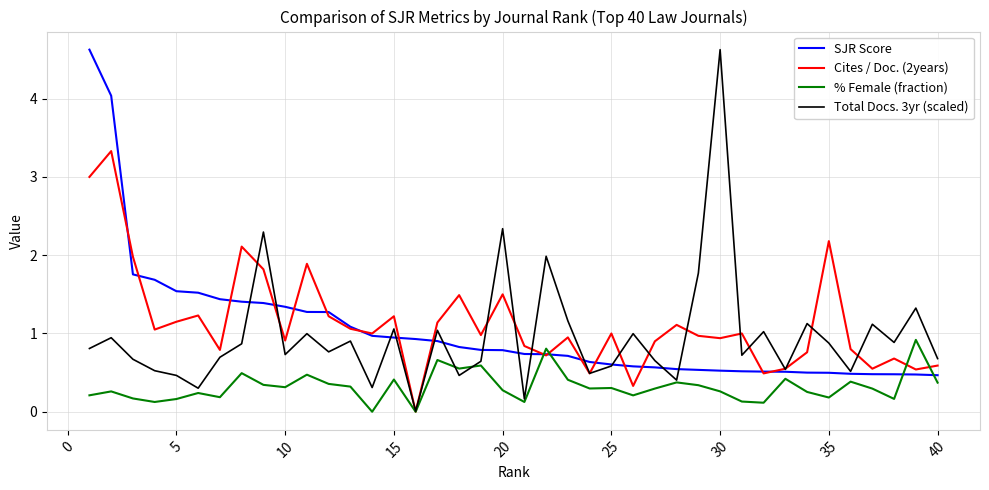

Which series has the largest range (max minus min)?

Total Docs. 3yr (scaled)